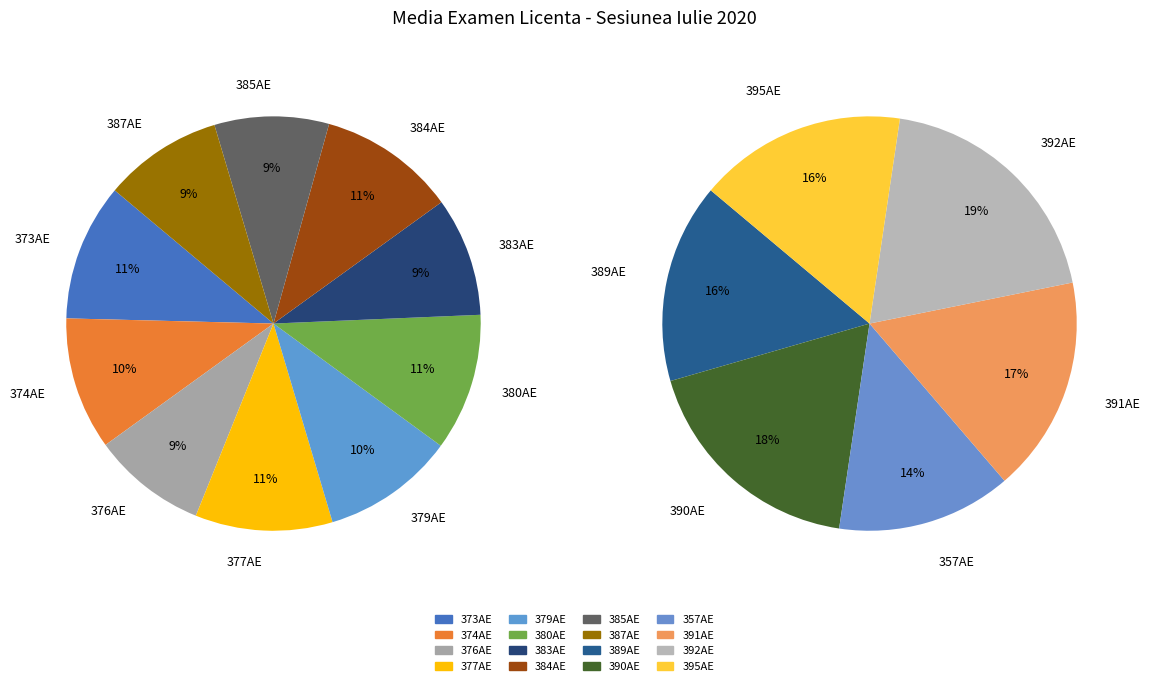

Rank the categories by value from lowest to highest.

357AE, 389AE, 376AE, 385AE, 395AE, 383AE, 387AE, 391AE, 390AE, 374AE, 379AE, 373AE, 377AE, 380AE, 384AE, 392AE